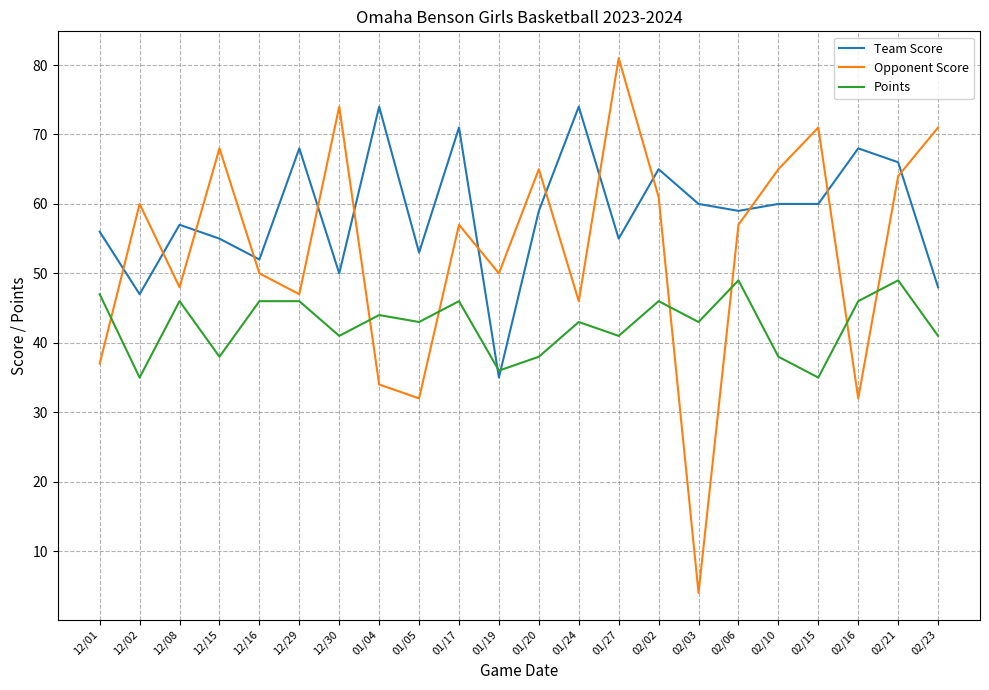

At which category does Opponent Score reach its first local peak?

12/02